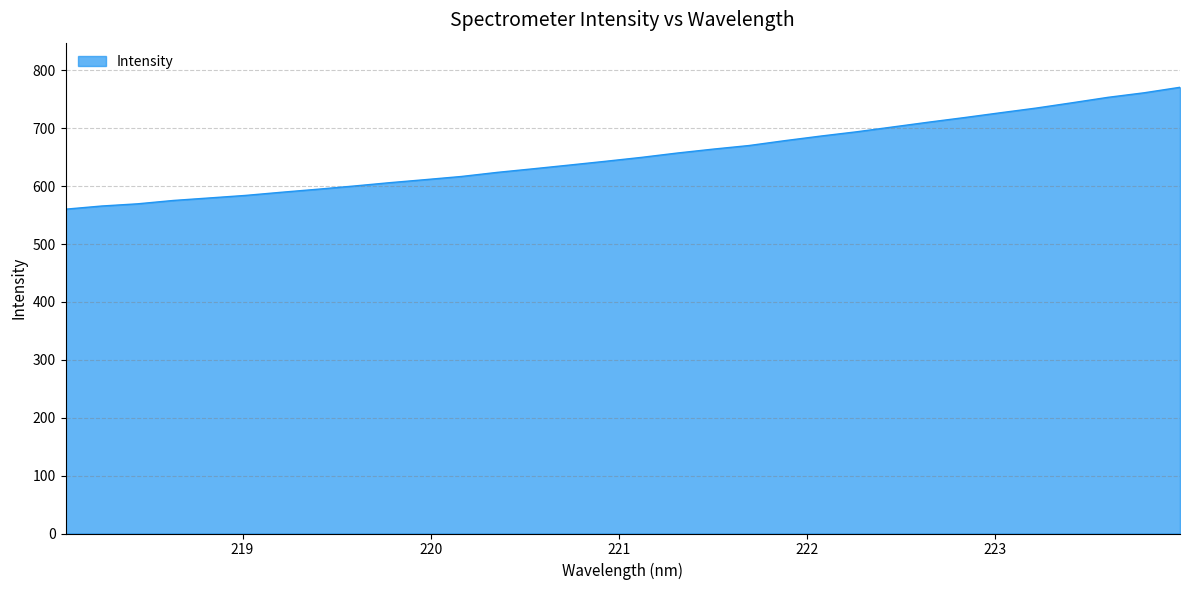

What is the maximum value shown in the chart?

770.8